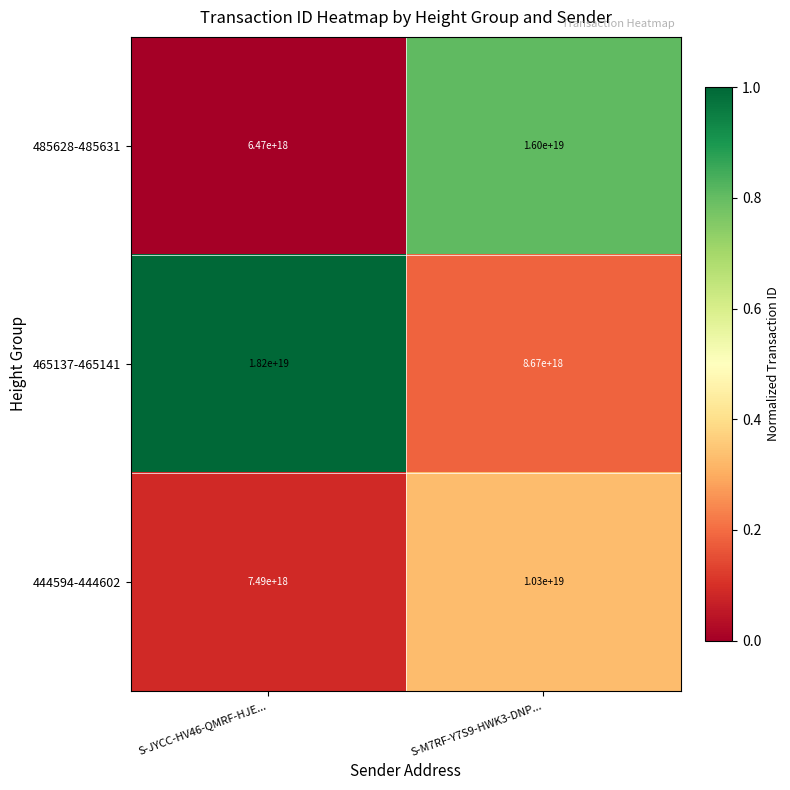

How many categories are shown in the chart?

2